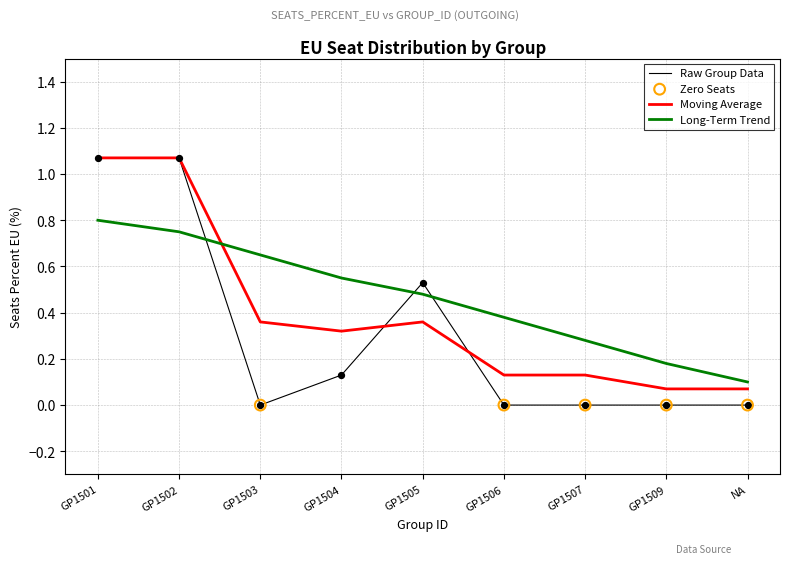

Which series changed the most between GP1507 and NA?

Long-Term Trend